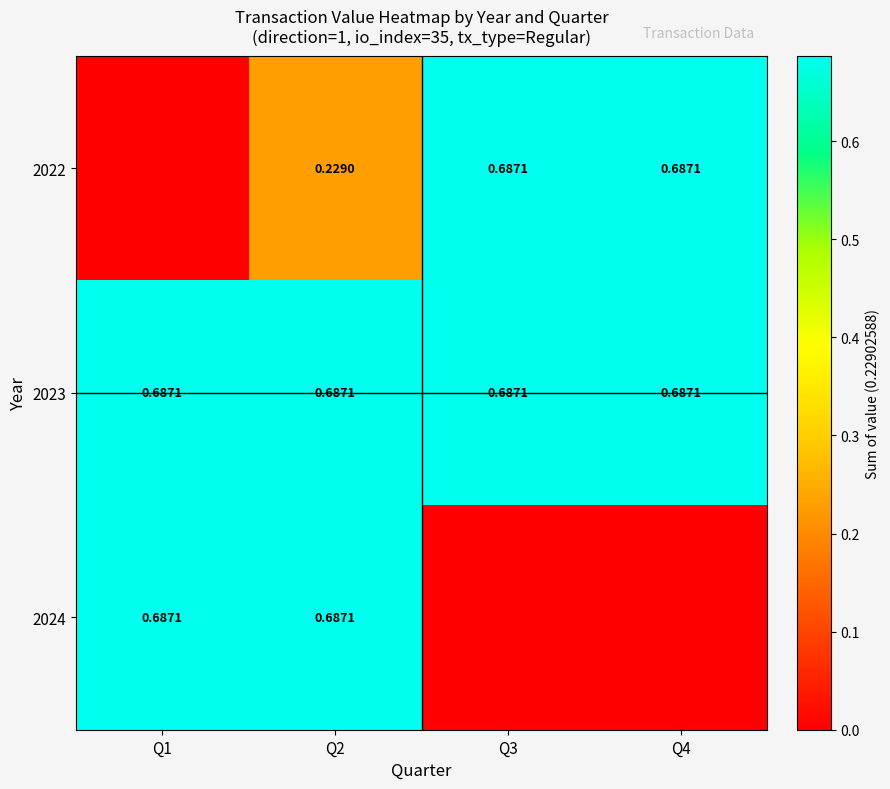

How many values in the 2024 series exceed 0?

2